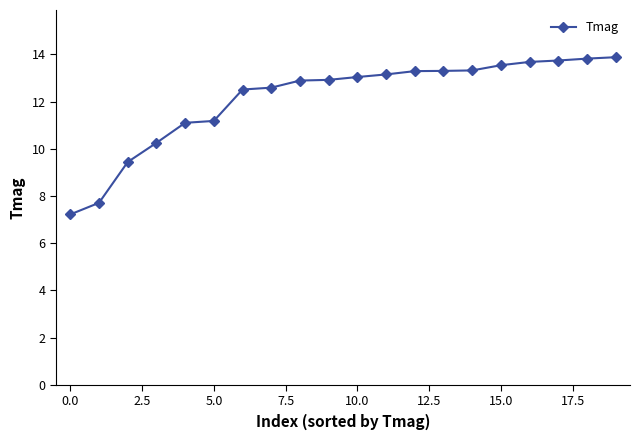

What is the value of the 11th point from the left?

13.0